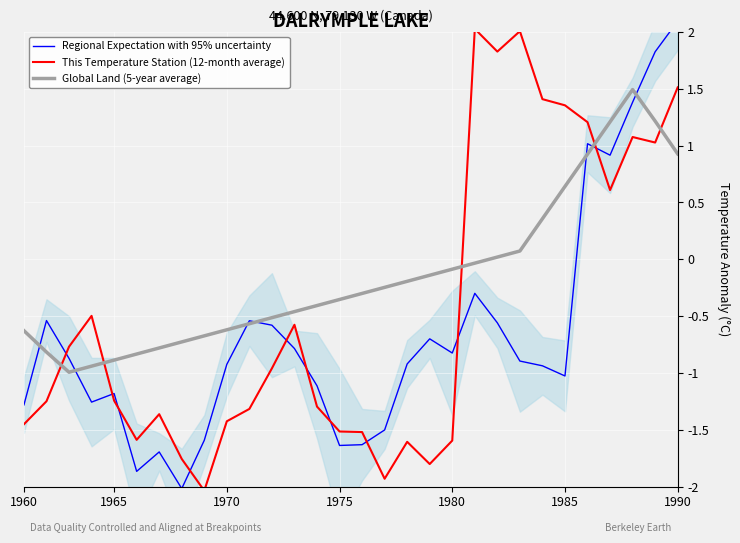

True or false: This Temperature Station (12-month average) and Regional Expectation with 95% uncertainty intersect in this chart.

True